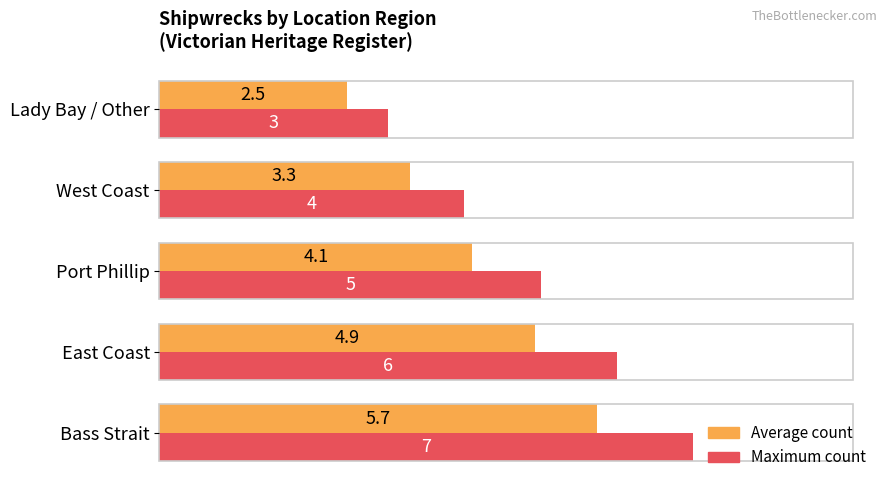

Where is Maximum count nearest to the value 5?

Port Phillip